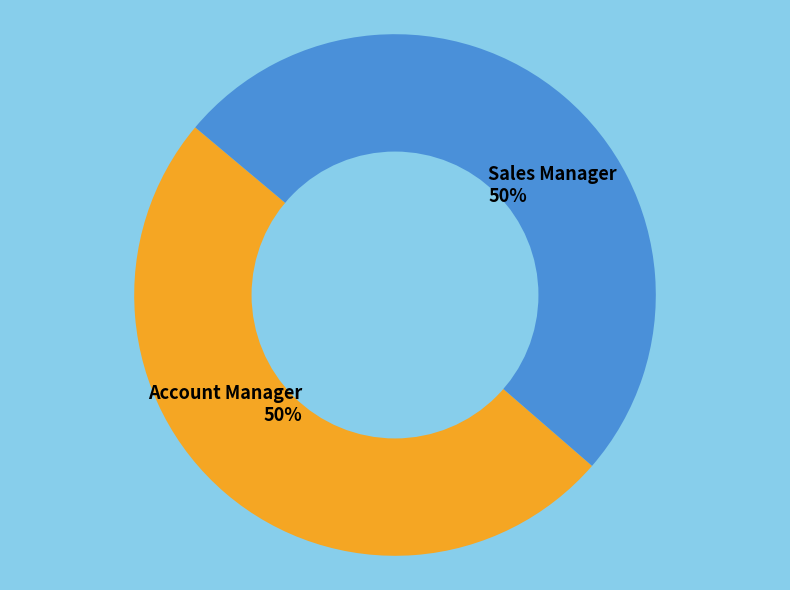

Is the sum of Account Manager 50% and Sales Manager 50% greater than half?

Yes